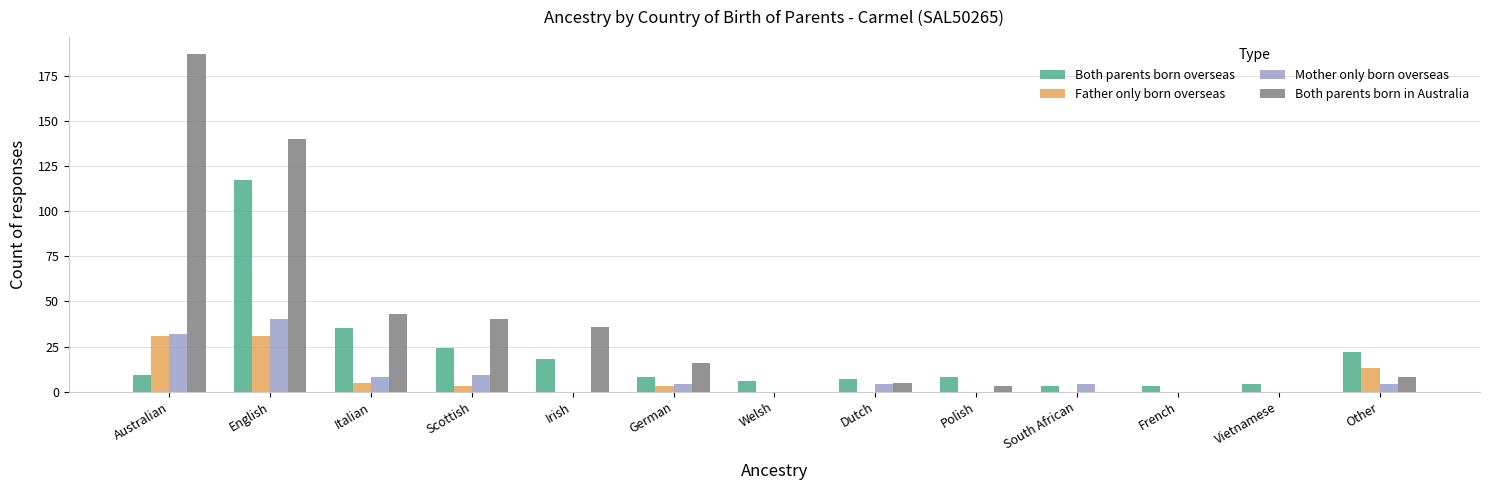

Reading right to left, extract all data points from this chart.

Both parents born overseas: 22	4	3	3	8	7	6	8	18	24	35	117	9
Father only born overseas: 13	0	0	0	0	0	0	3	0	3	5	31	31
Mother only born overseas: 4	0	0	4	0	4	0	4	0	9	8	40	32
Both parents born in Australia: 8	0	0	0	3	5	0	16	36	40	43	140	187